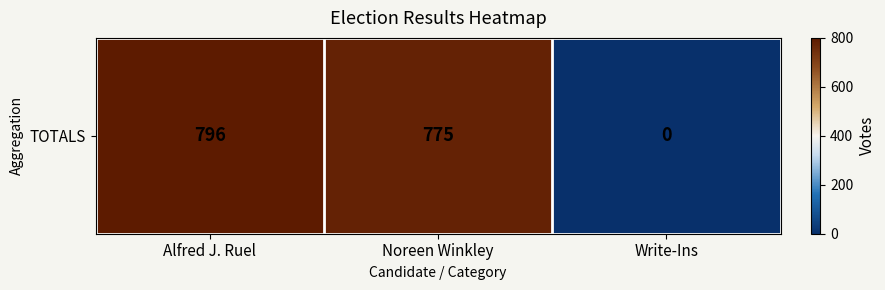

The value at Noreen Winkley is 775. True or false?

True